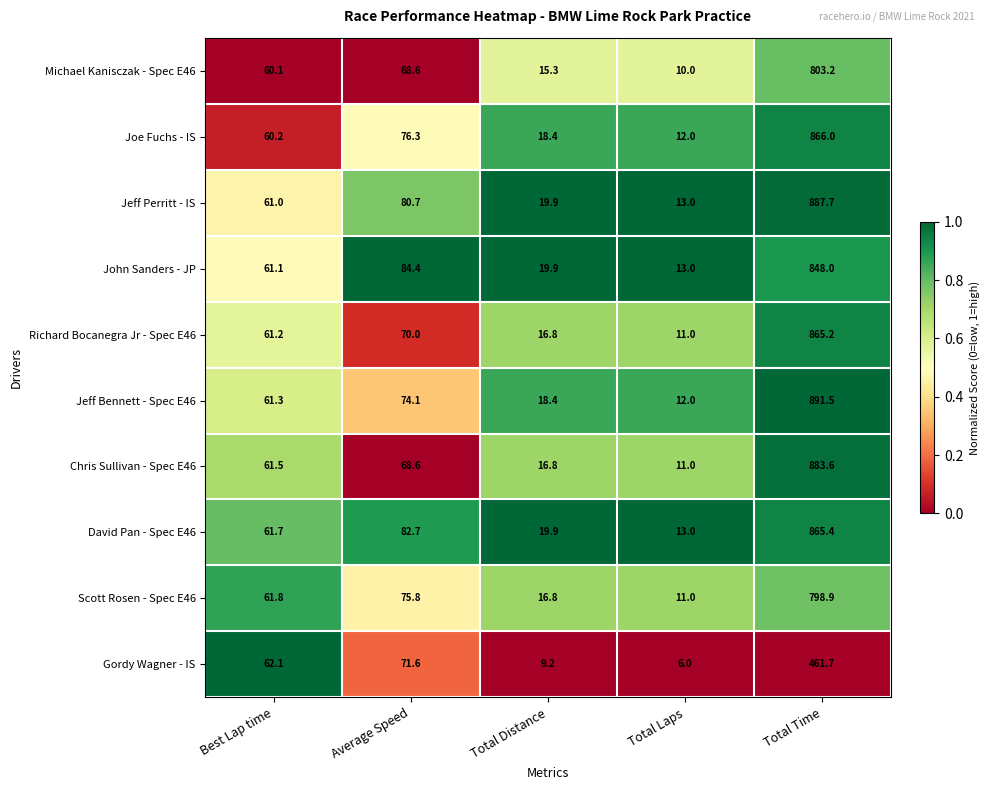

True or false: Jeff Bennett - Spec E46 has a value of 12.0 at Total Laps.

True